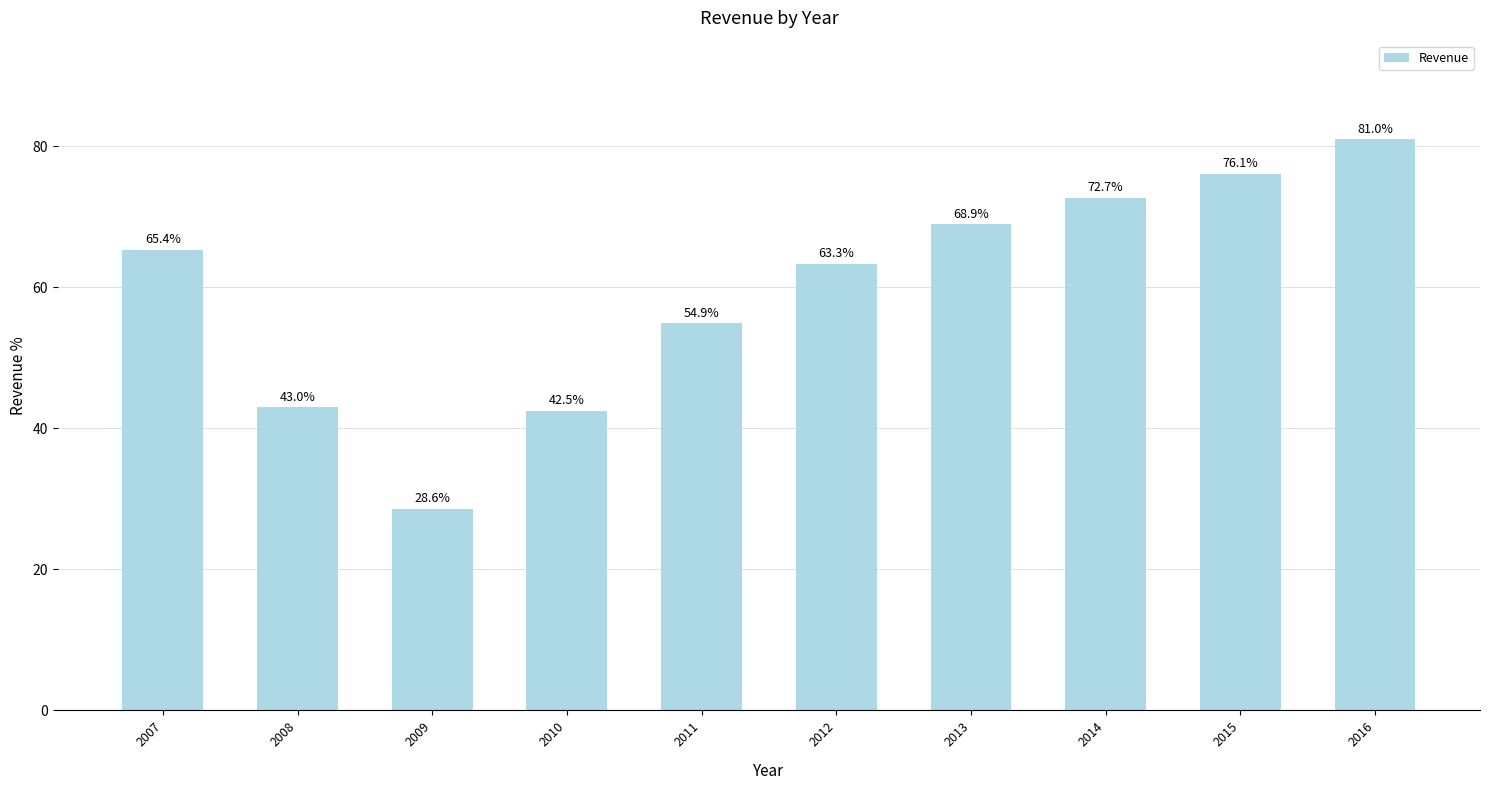

At which label is the value closest to 54?

2011